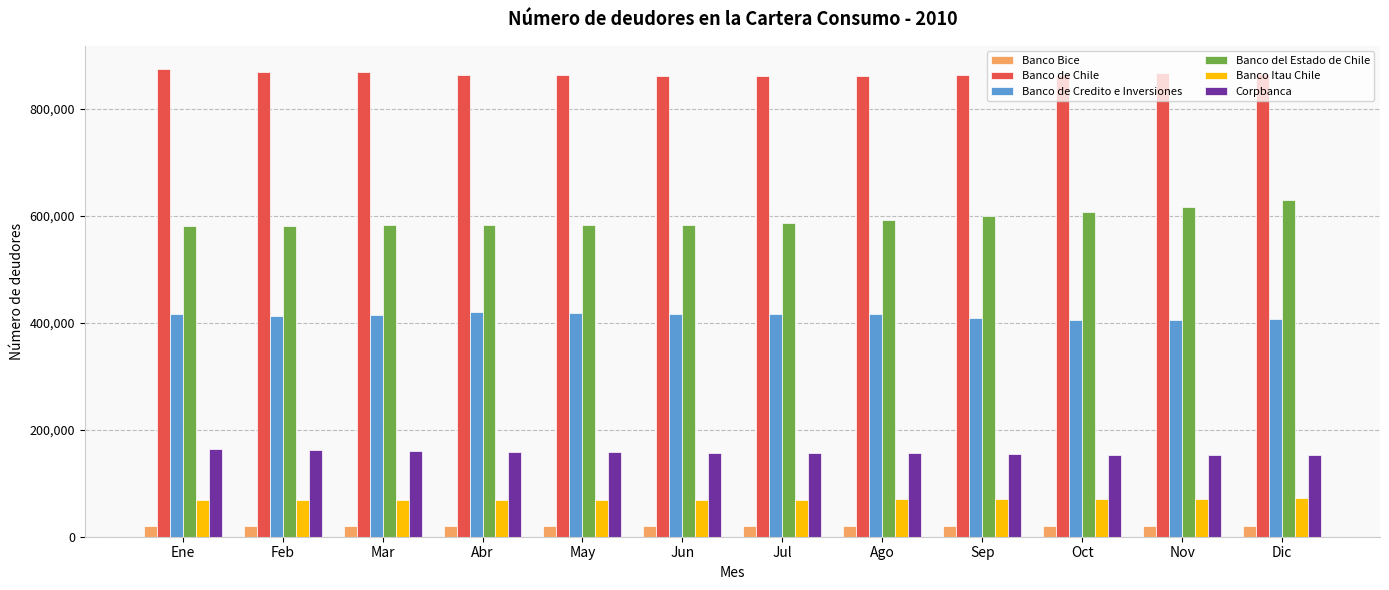

What is the spread (max minus min) of values at Dic?

844540